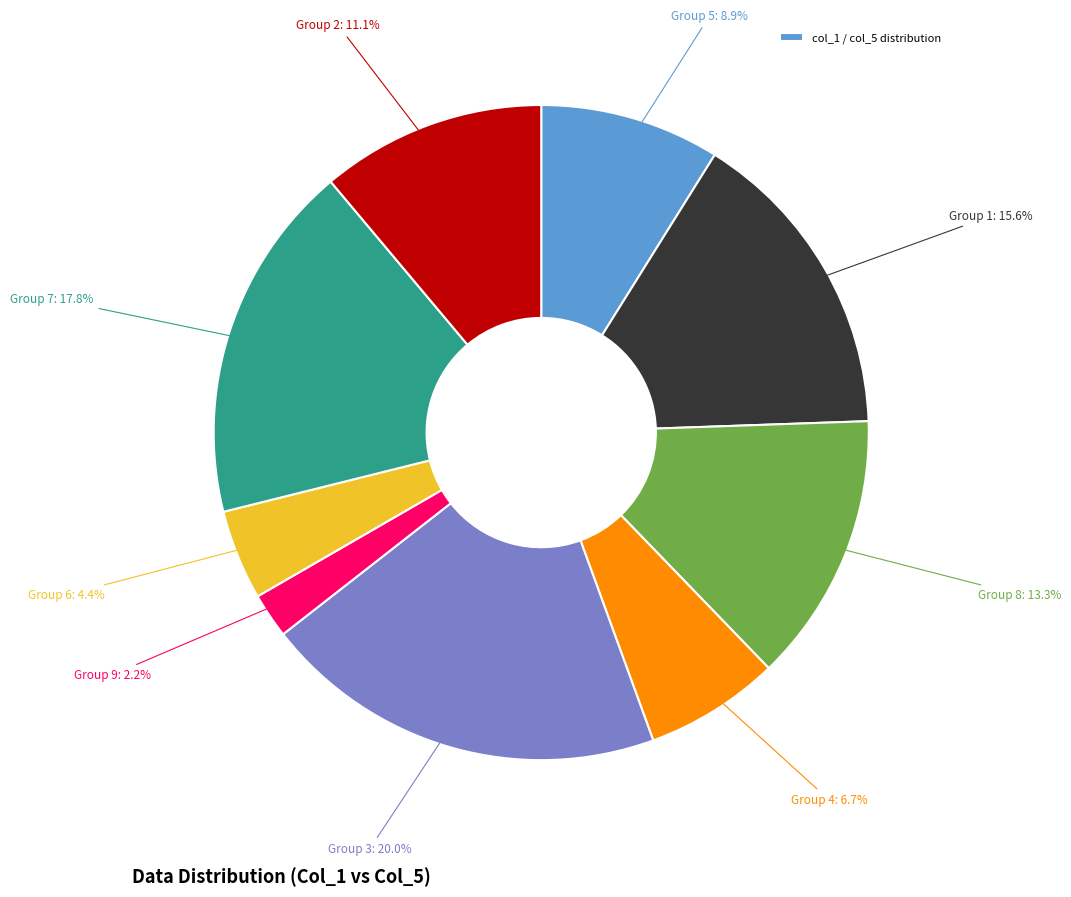

Is there a majority slice in this chart?

No